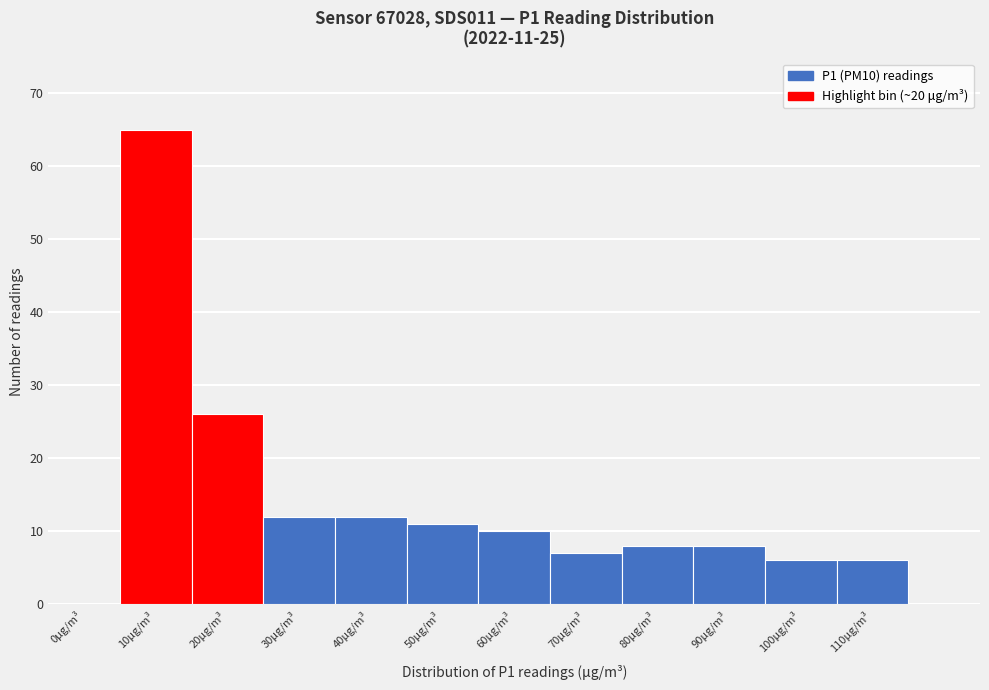

Reading left to right, what are all the values shown in this chart?

0μg/m³=0	10μg/m³=65	20μg/m³=26	30μg/m³=12	40μg/m³=12	50μg/m³=11	60μg/m³=10	70μg/m³=7	80μg/m³=8	90μg/m³=8	100μg/m³=6	110μg/m³=6